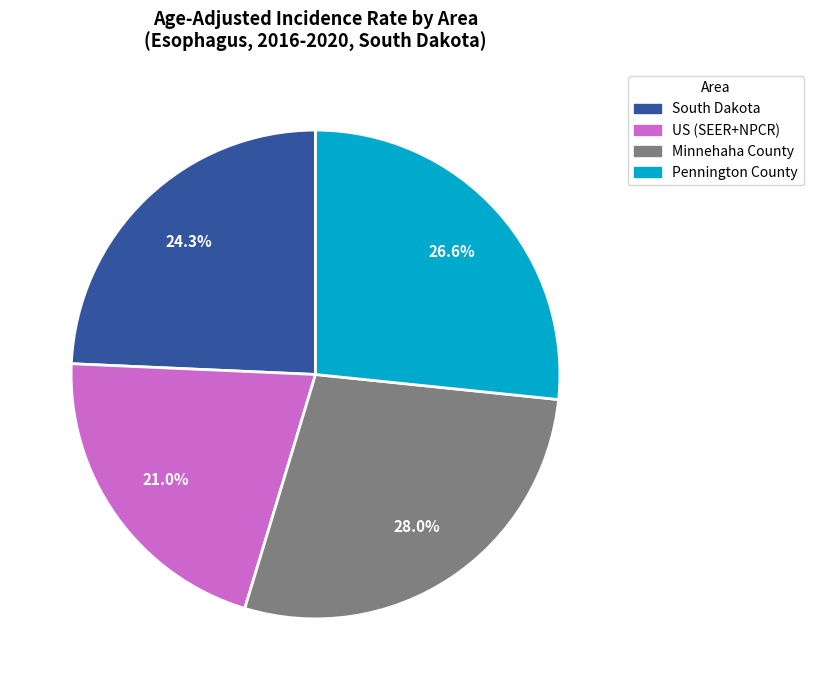

Is the sum of South Dakota and Pennington County greater than half?

Yes